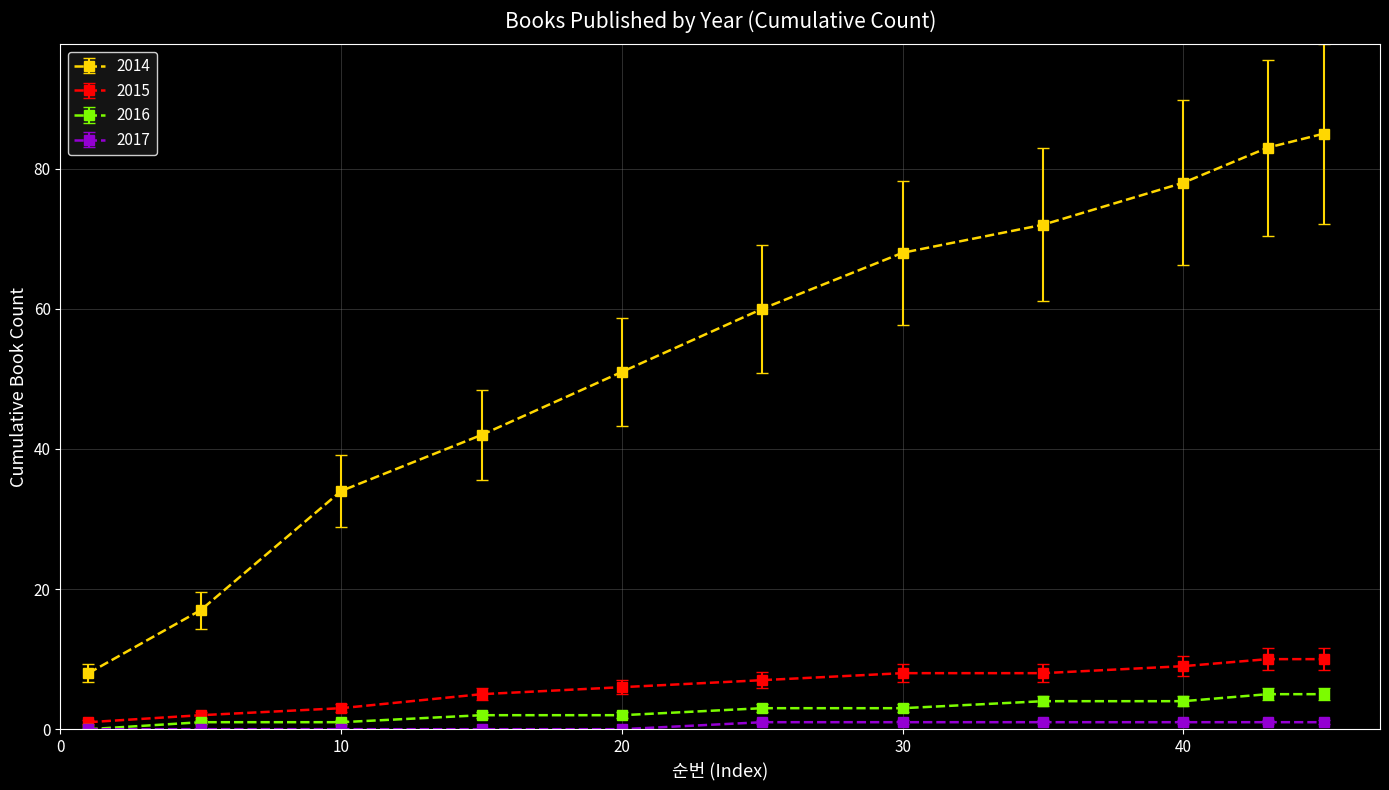

Rank the series by their maximum value, from lowest to highest.

2017, 2016, 2015, 2014